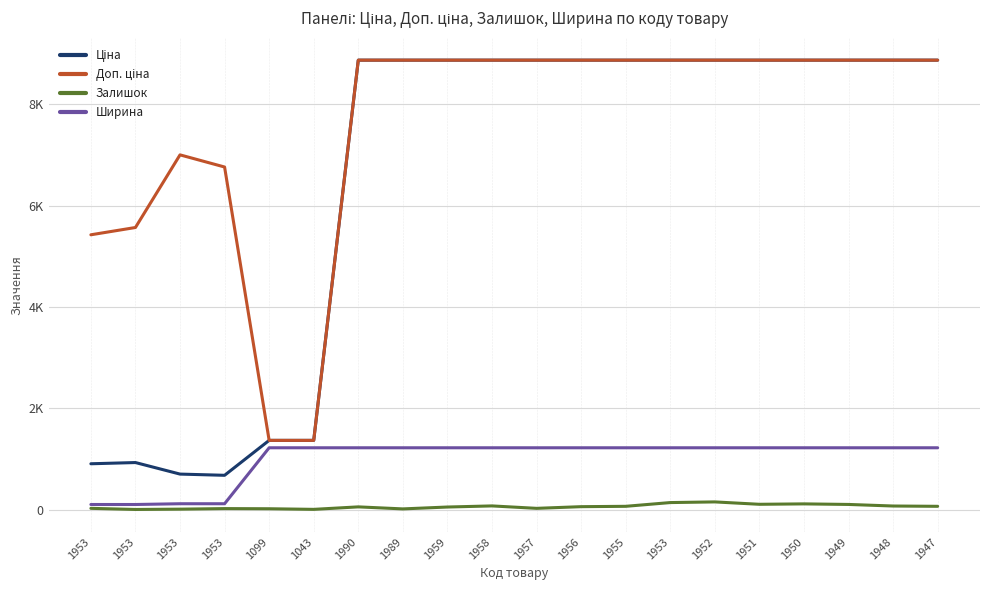

What is the approximate value of Доп. ціна at 1947?

8874.6